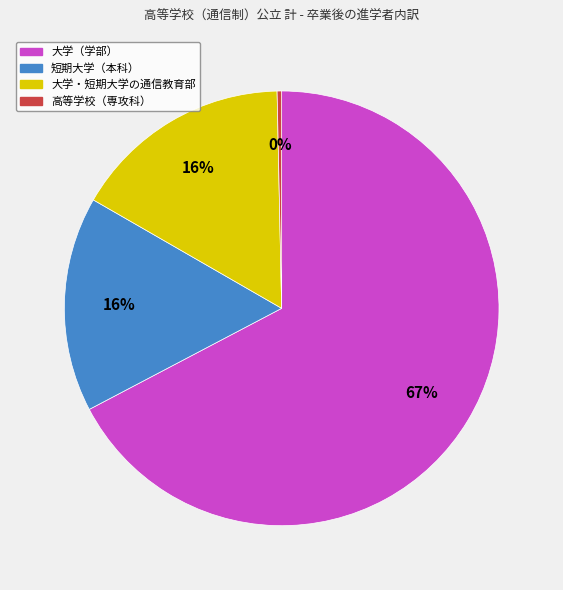

Combined, do 高等学校（専攻科） and 短期大学（本科） account for over 50%?

No